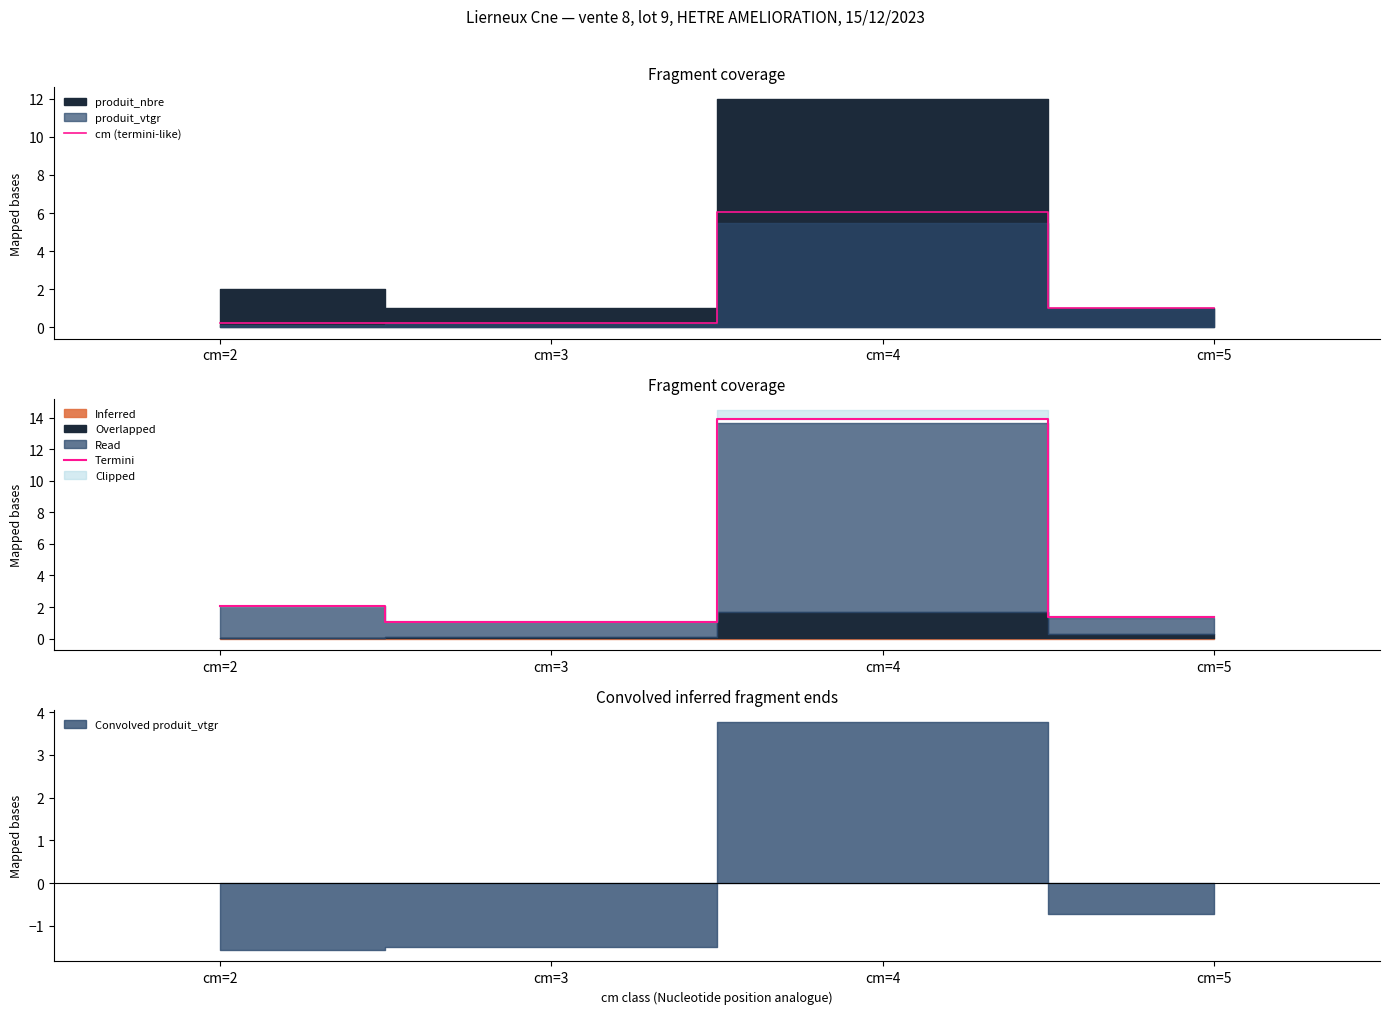

True or false: Termini has a value of 1.1 at cm=3.

True